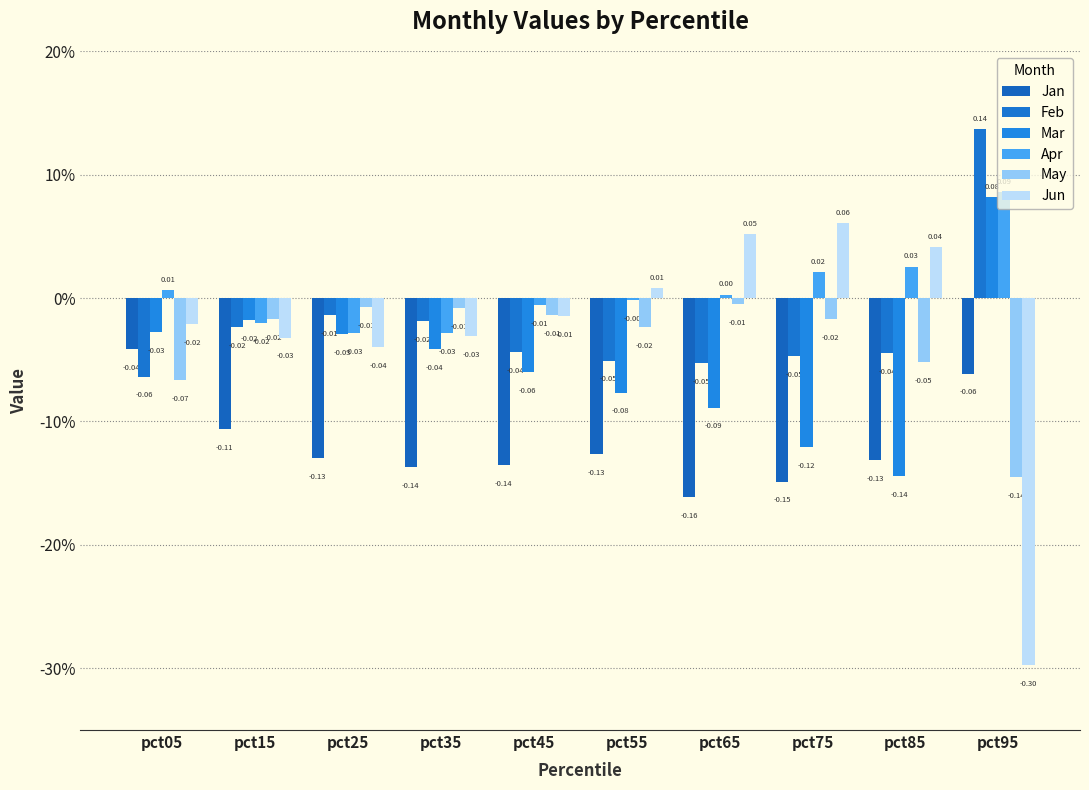

Reading left to right, transcribe all the data shown in this chart.

Jan: pct05=-0.0	pct15=-0.1	pct25=-0.1	pct35=-0.1	pct45=-0.1	pct55=-0.1	pct65=-0.2	pct75=-0.1	pct85=-0.1	pct95=-0.1
Feb: pct05=-0.1	pct15=-0.0	pct25=-0.0	pct35=-0.0	pct45=-0.0	pct55=-0.1	pct65=-0.1	pct75=-0.0	pct85=-0.0	pct95=0.1
Mar: pct05=-0.0	pct15=-0.0	pct25=-0.0	pct35=-0.0	pct45=-0.1	pct55=-0.1	pct65=-0.1	pct75=-0.1	pct85=-0.1	pct95=0.1
Apr: pct05=0.0	pct15=-0.0	pct25=-0.0	pct35=-0.0	pct45=-0.0	pct55=-0.0	pct65=0.0	pct75=0.0	pct85=0.0	pct95=0.1
May: pct05=-0.1	pct15=-0.0	pct25=-0.0	pct35=-0.0	pct45=-0.0	pct55=-0.0	pct65=-0.0	pct75=-0.0	pct85=-0.1	pct95=-0.1
Jun: pct05=-0.0	pct15=-0.0	pct25=-0.0	pct35=-0.0	pct45=-0.0	pct55=0.0	pct65=0.1	pct75=0.1	pct85=0.0	pct95=-0.3